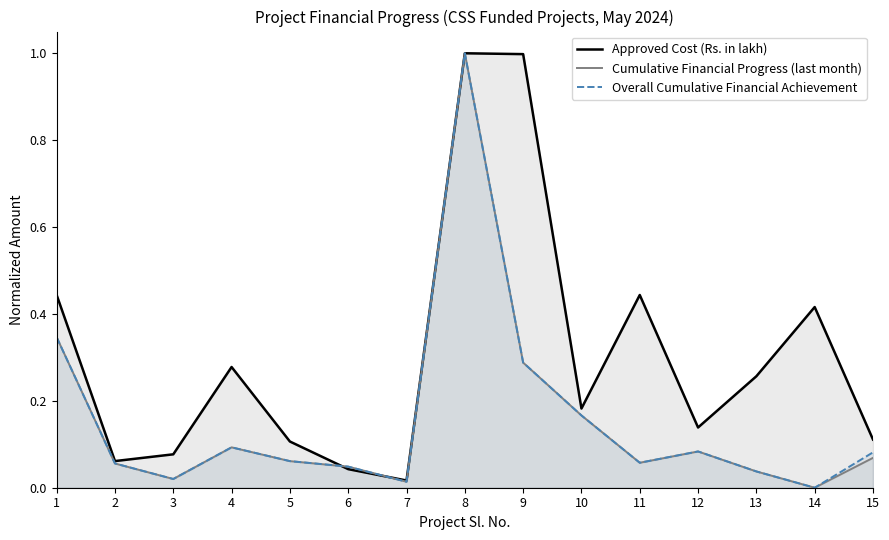

What is the average value of the Cumulative Financial Progress (last month) series?

0.2